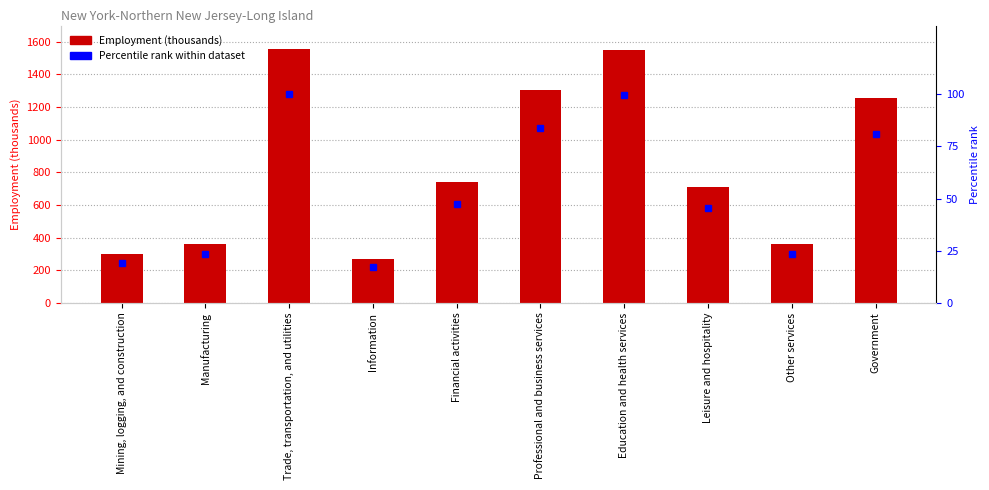

What is the difference between the maximum and minimum values in the Percentile rank within dataset series?

82.7